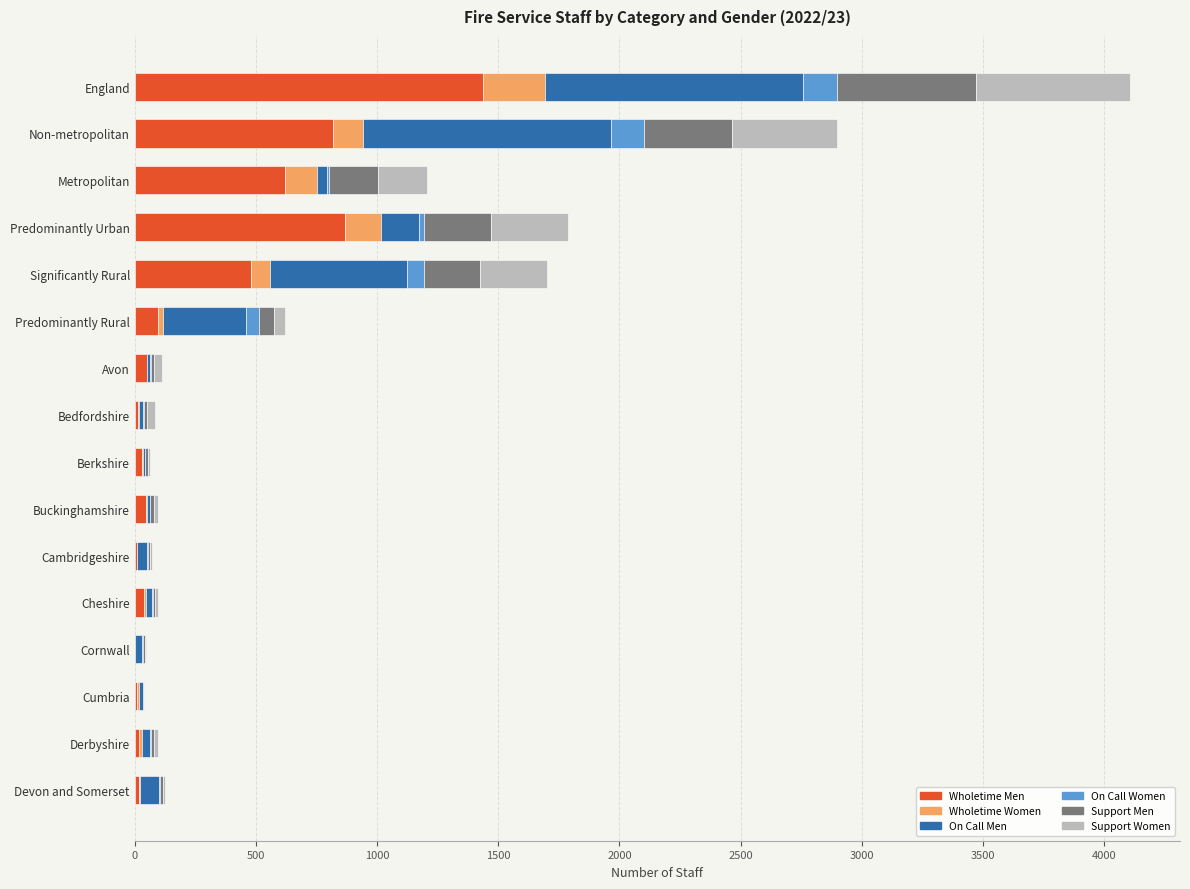

What is the sum of all Wholetime Men values?

4553